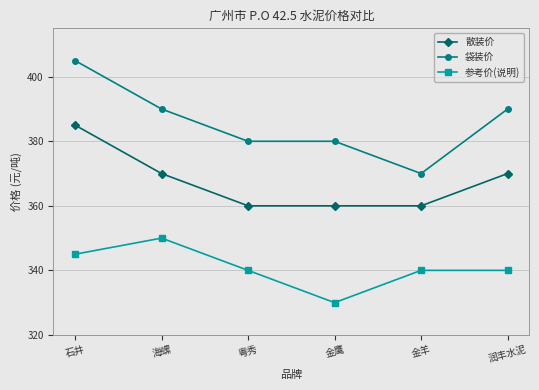

What is the smallest value displayed?

330